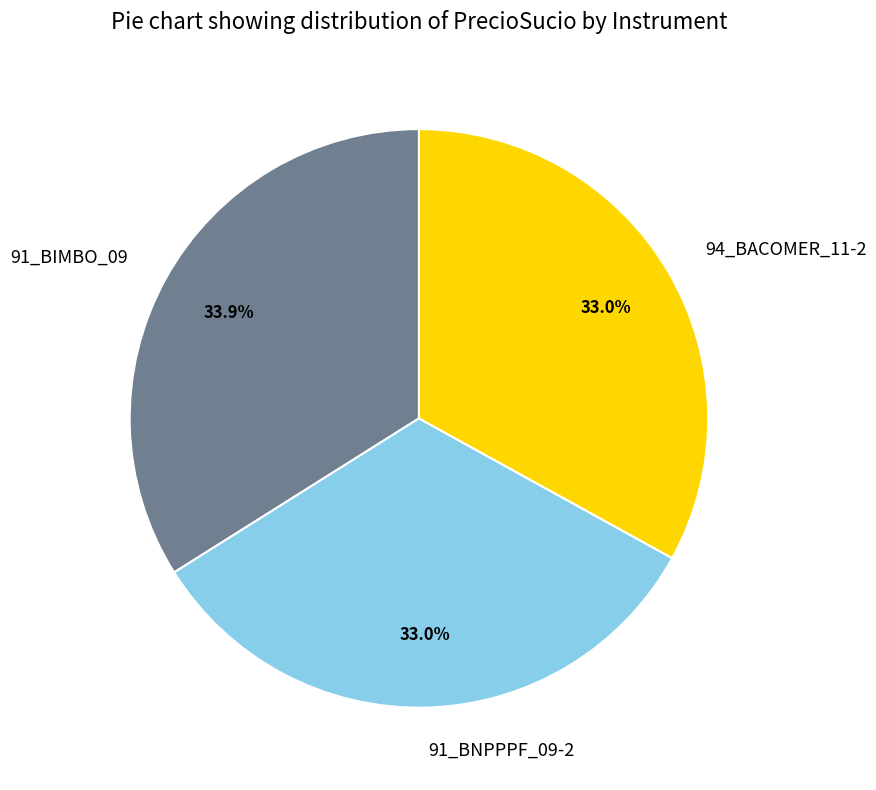

Is there a majority slice in this chart?

No